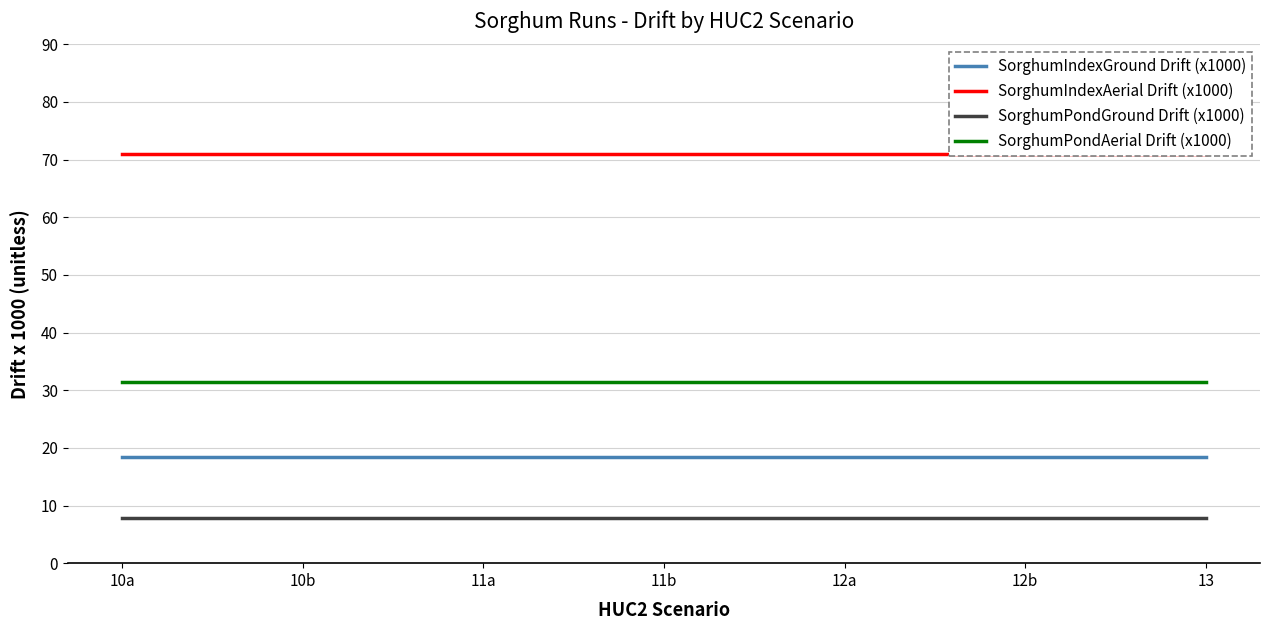

Which series has the widest spread of values?

SorghumIndexGround Drift (x1000)